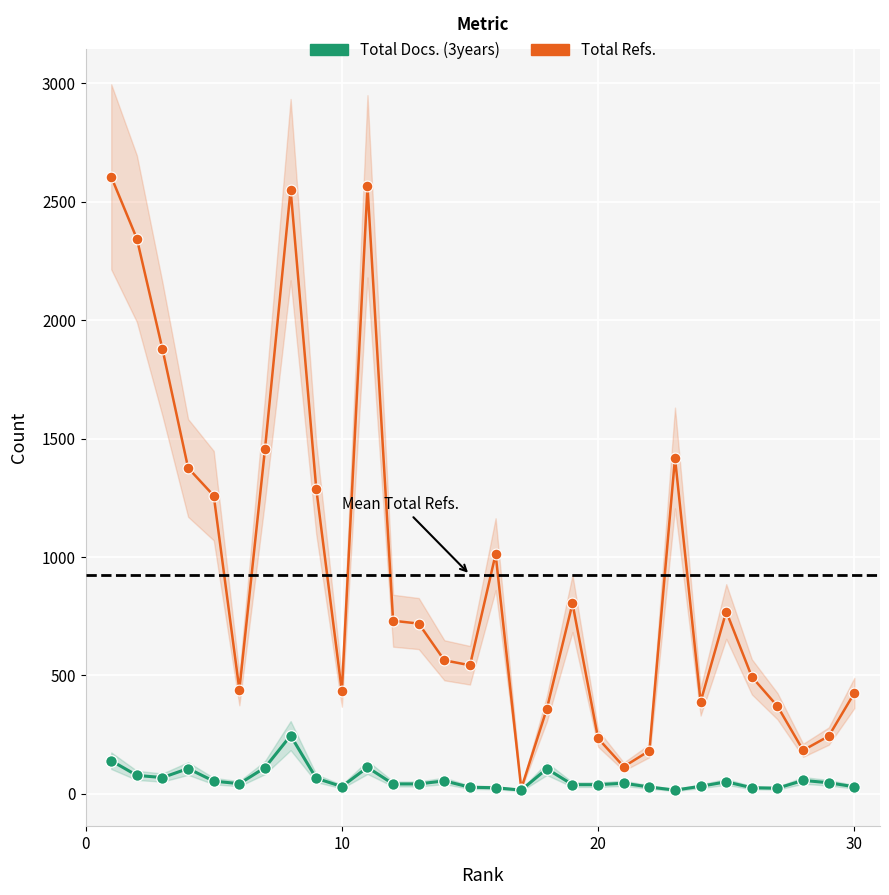

Which series has the largest Y range (max minus min)?

Total Refs.